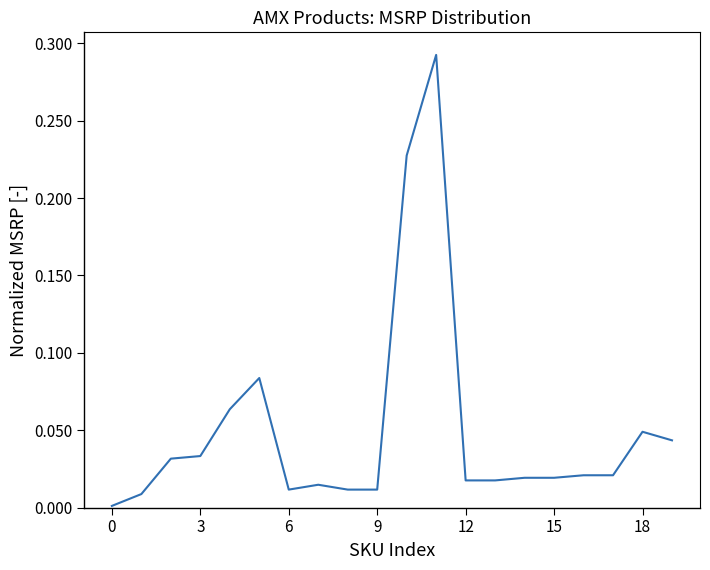

Which category has the highest value across all series?

11